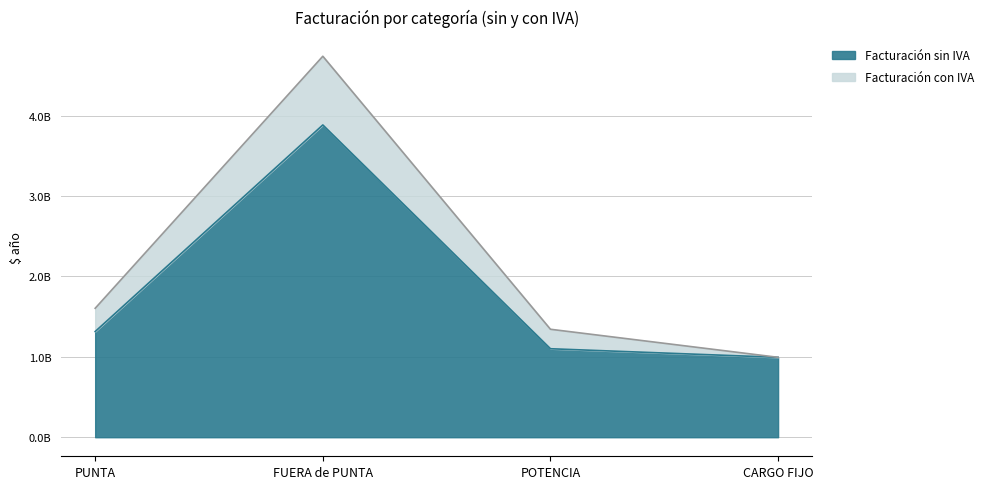

How many data points in Facturación sin IVA are less than 1314182513?

2